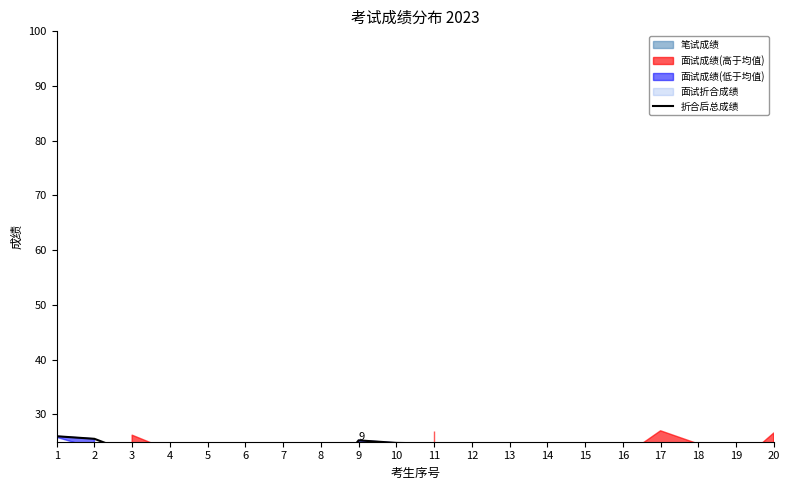

The chart shows a value of 5.9 at 19. True or false?

False